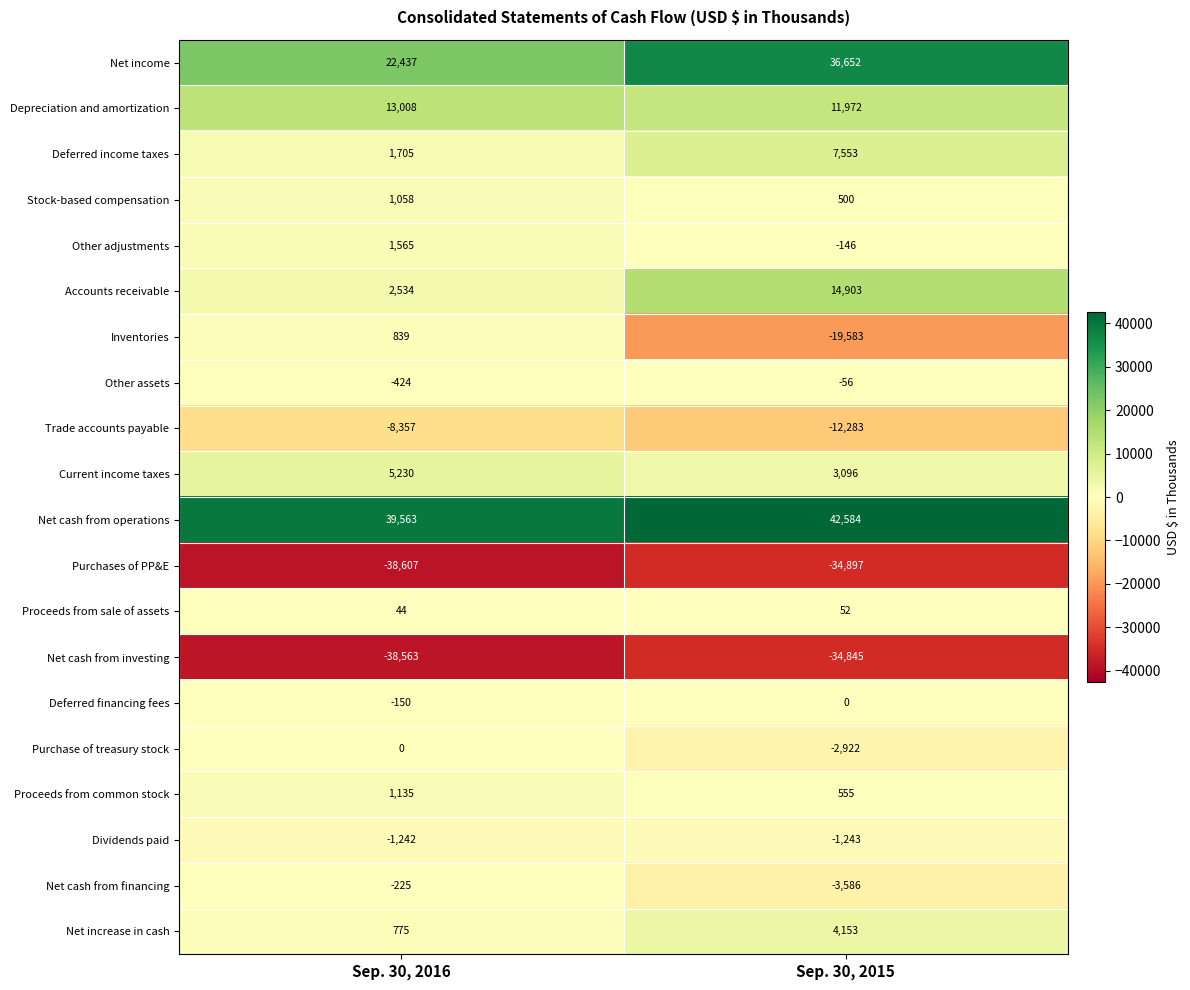

Which category has the lowest value across all series?

Sep. 30, 2016